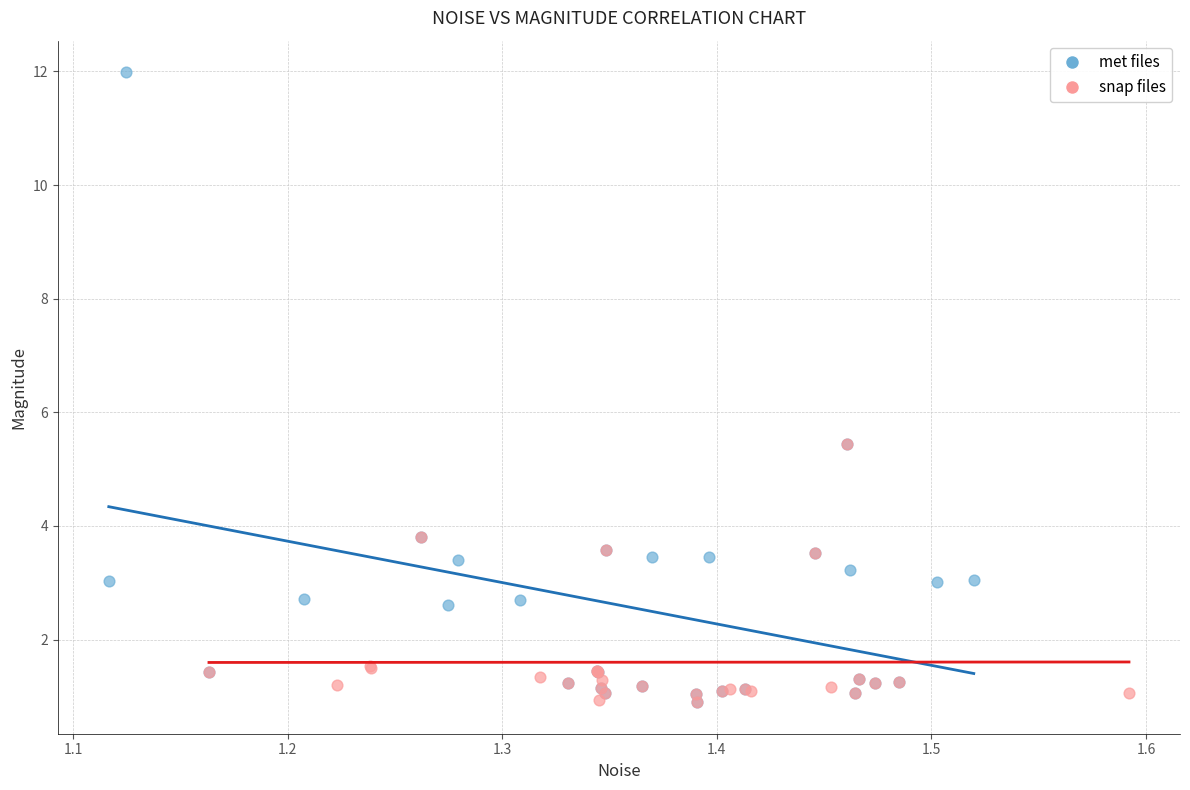

Which series reaches the maximum Y coordinate?

met files